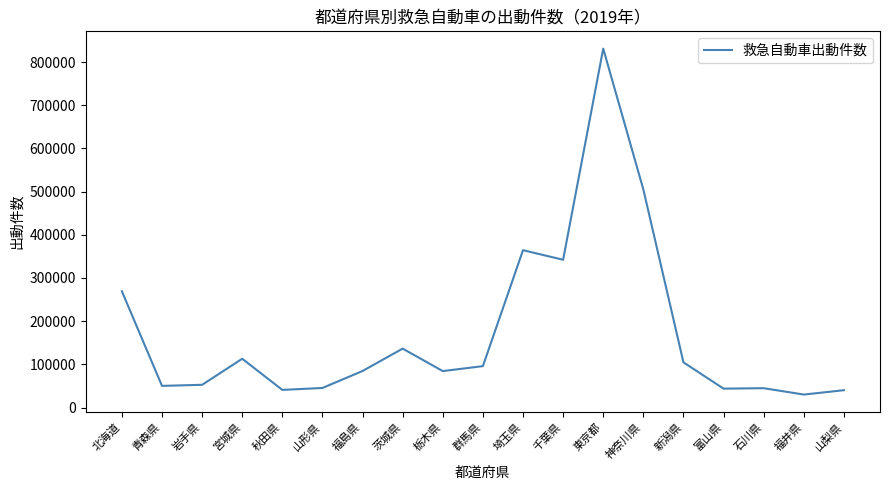

What is the approximate value at 栃木県, to the nearest 50?

84450